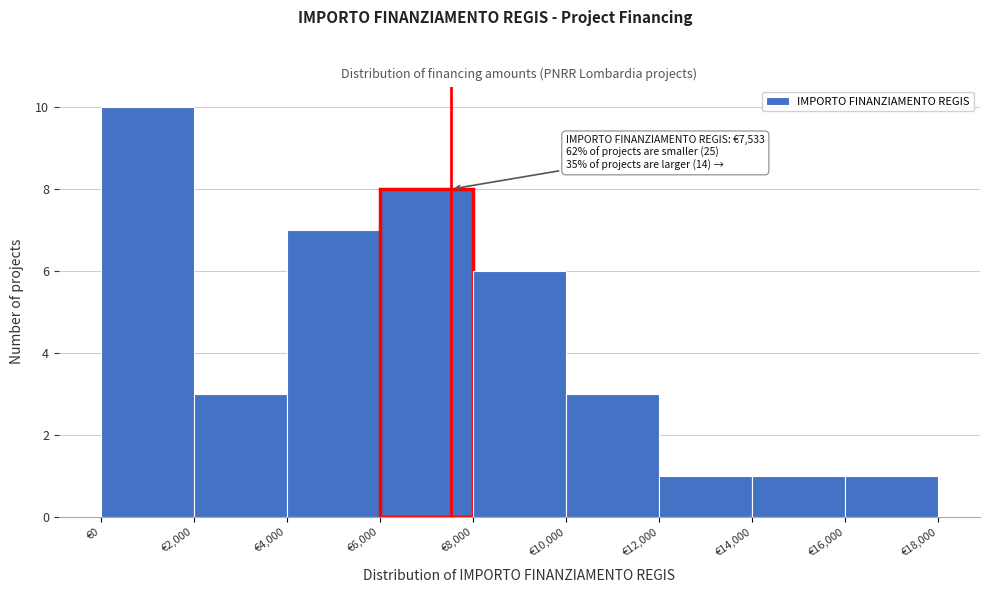

Which range on the x-axis has the tallest bar?

0 to 2000